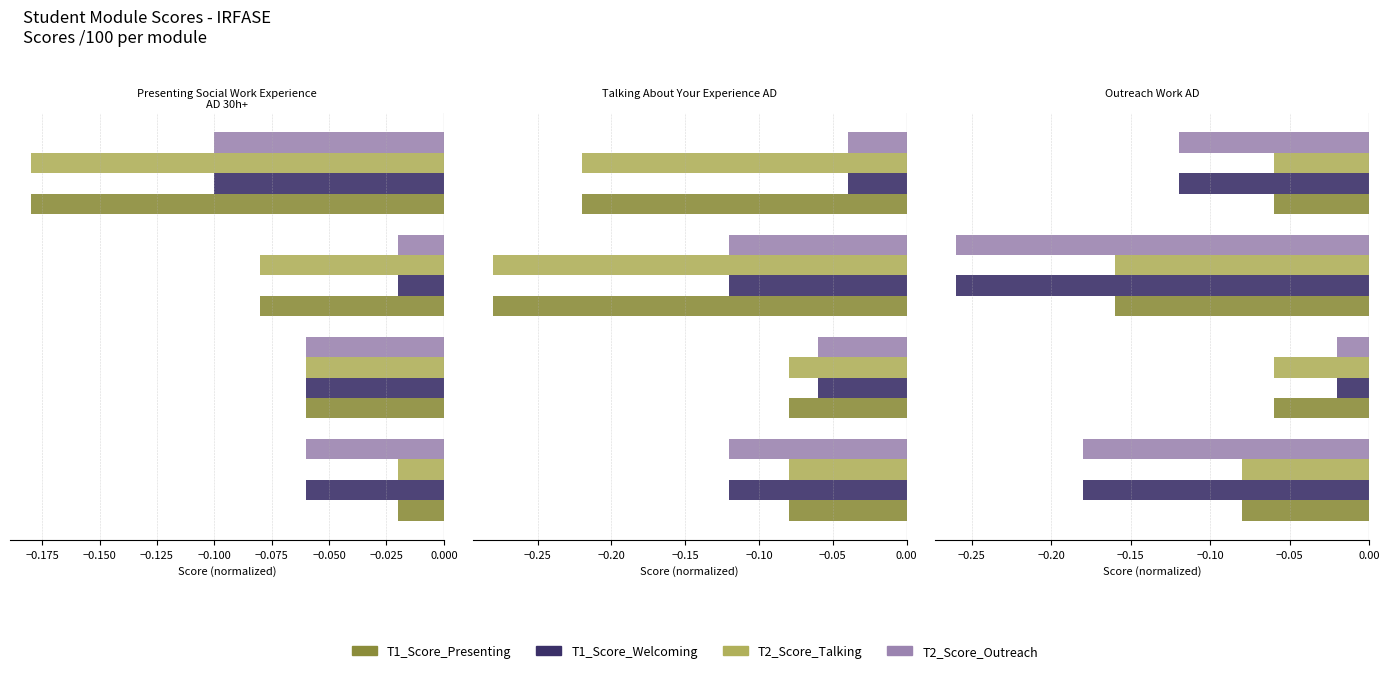

What are all the series names shown in the legend?

T1_Score_Presenting, T1_Score_Welcoming, T2_Score_Talking, T2_Score_Outreach